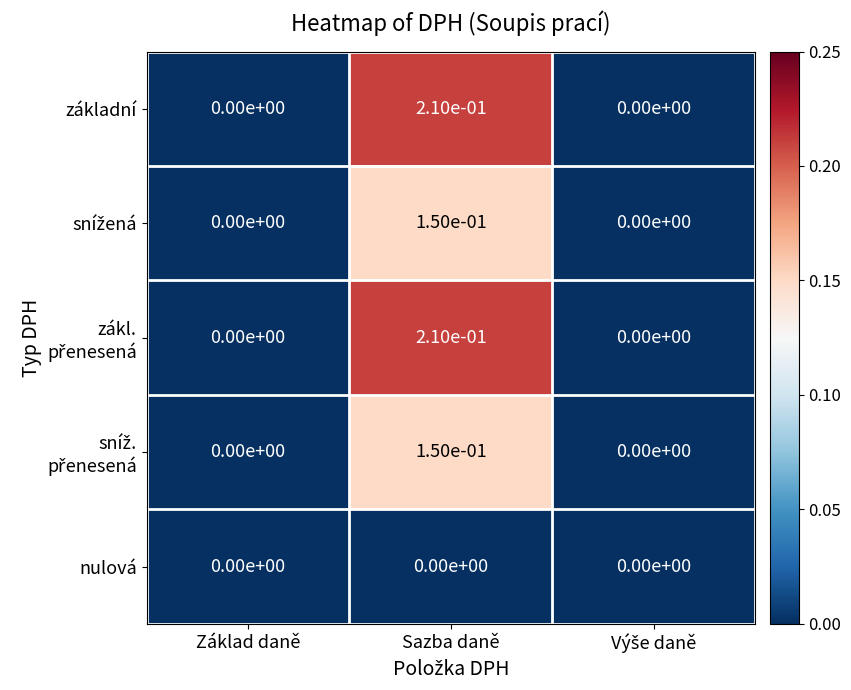

The nulová series shows 0.0 at Sazba daně. True or false?

True